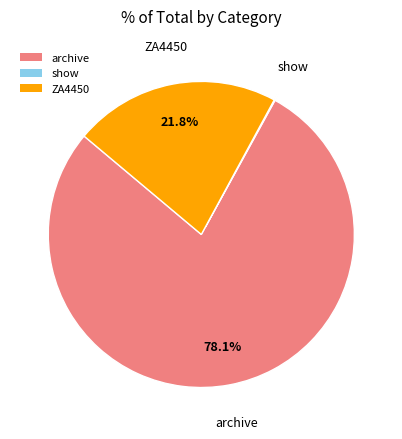

How much of the chart is everything except archive?

21.9%